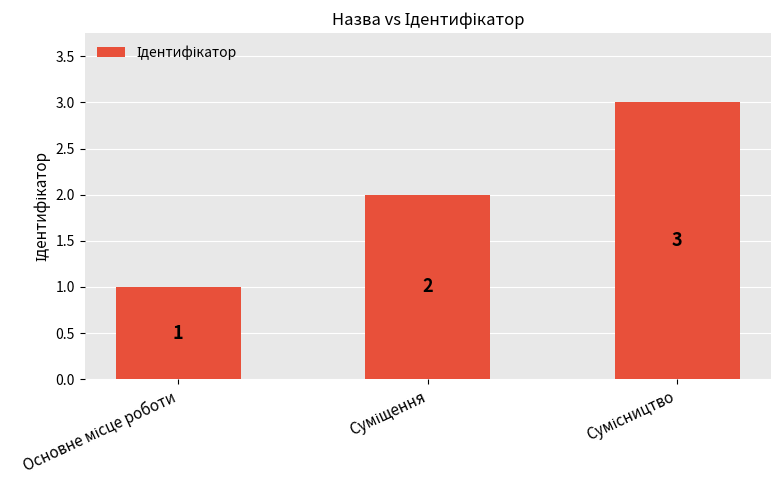

What is the value of the 1st bar from the left?

1